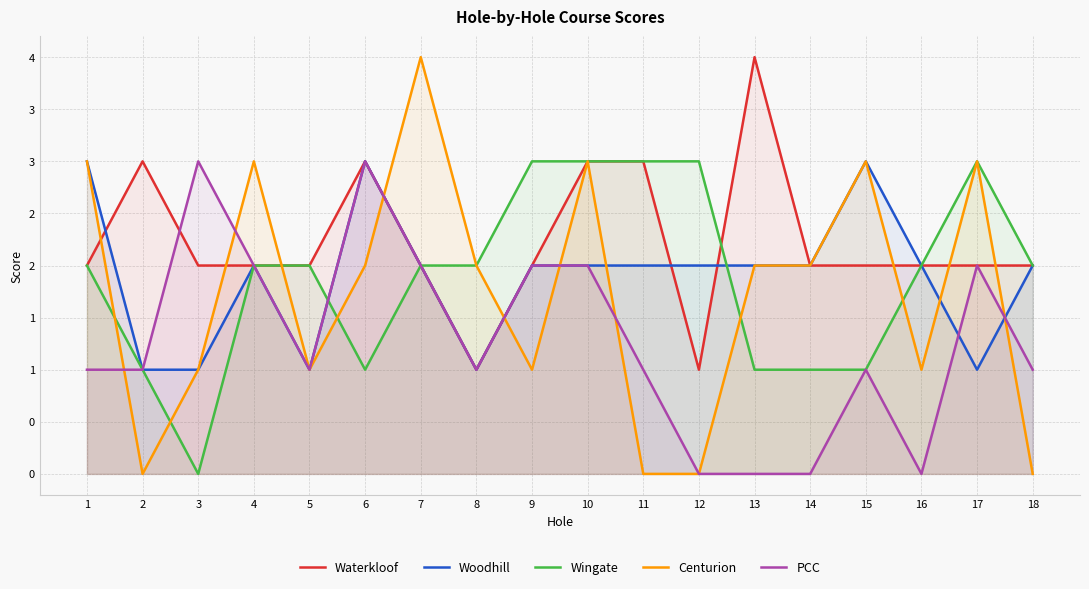

Which series ends up on top after the final intersection of Waterkloof and Centurion?

Waterkloof